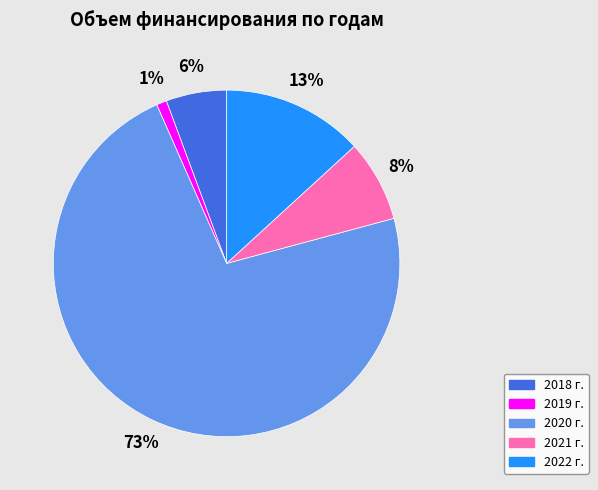

Is it true that 2018 г. is 1% of the pie?

False